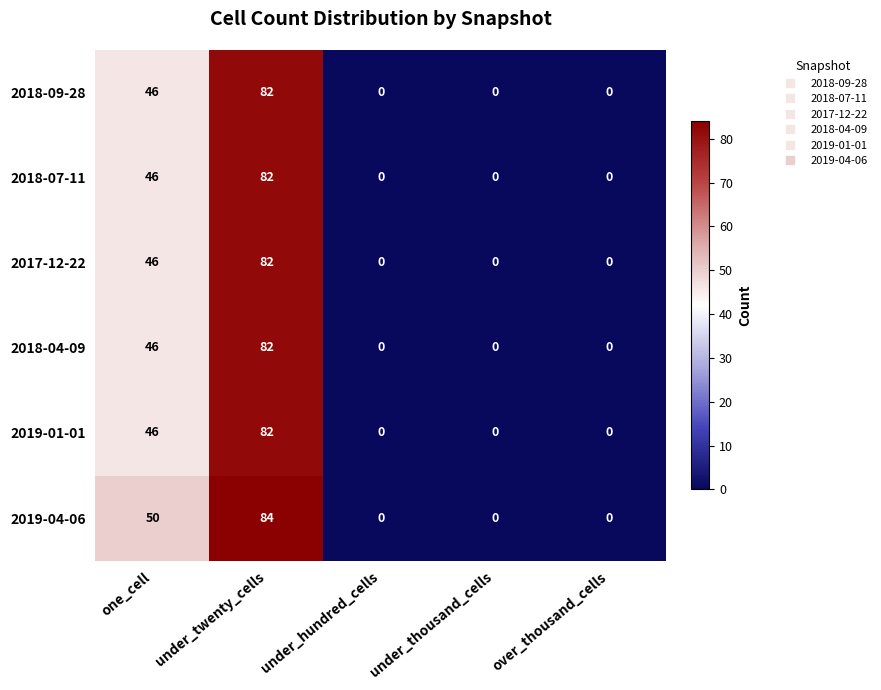

What is the total value across all series at under_twenty_cells?

494